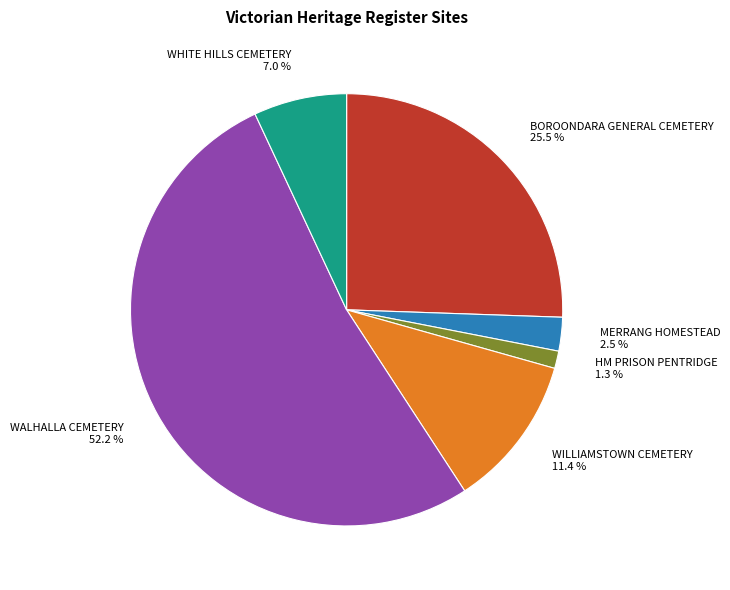

What is the largest slice in the pie chart?

WALHALLA CEMETERY